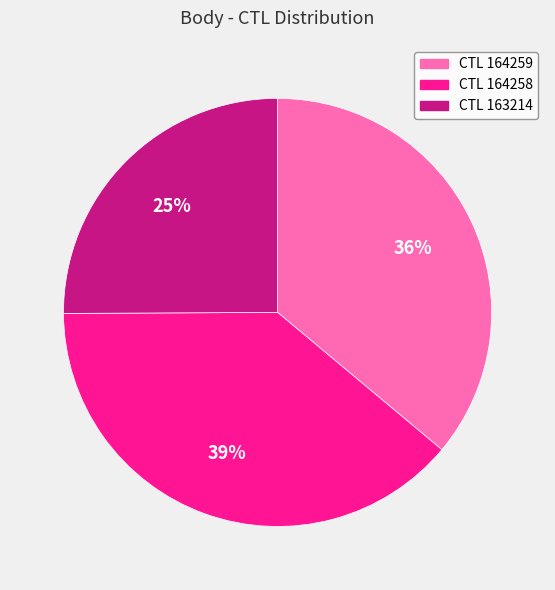

To the nearest percent, what is the difference between the largest and smallest slice percentages?

14%